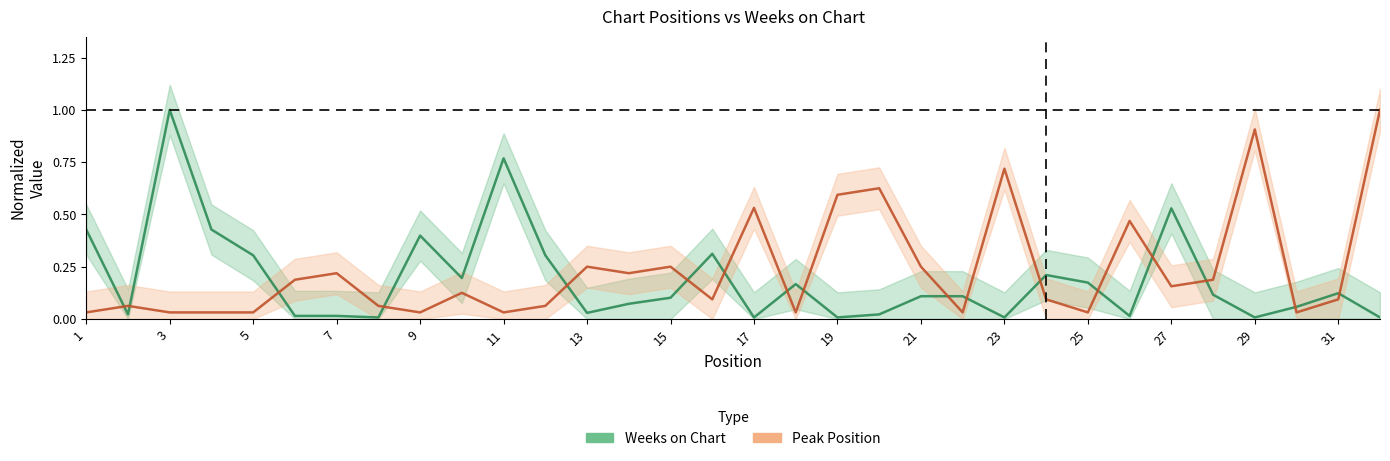

What is the sum of the Weeks on Chart values at 18 and 16?

0.5